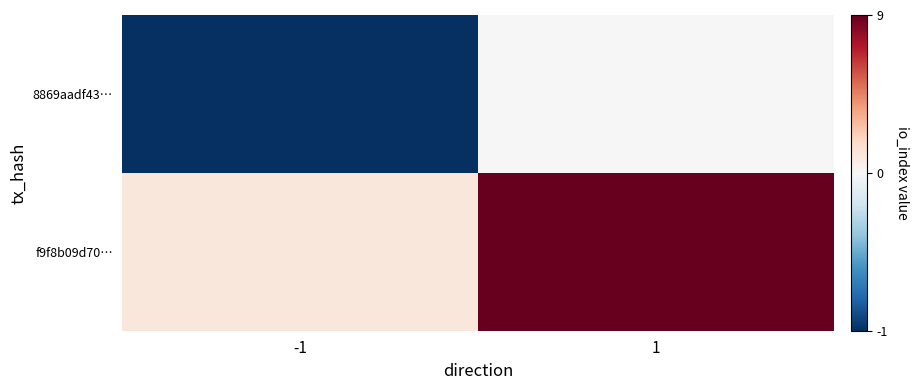

At which category does the chart reach its peak across all series?

1